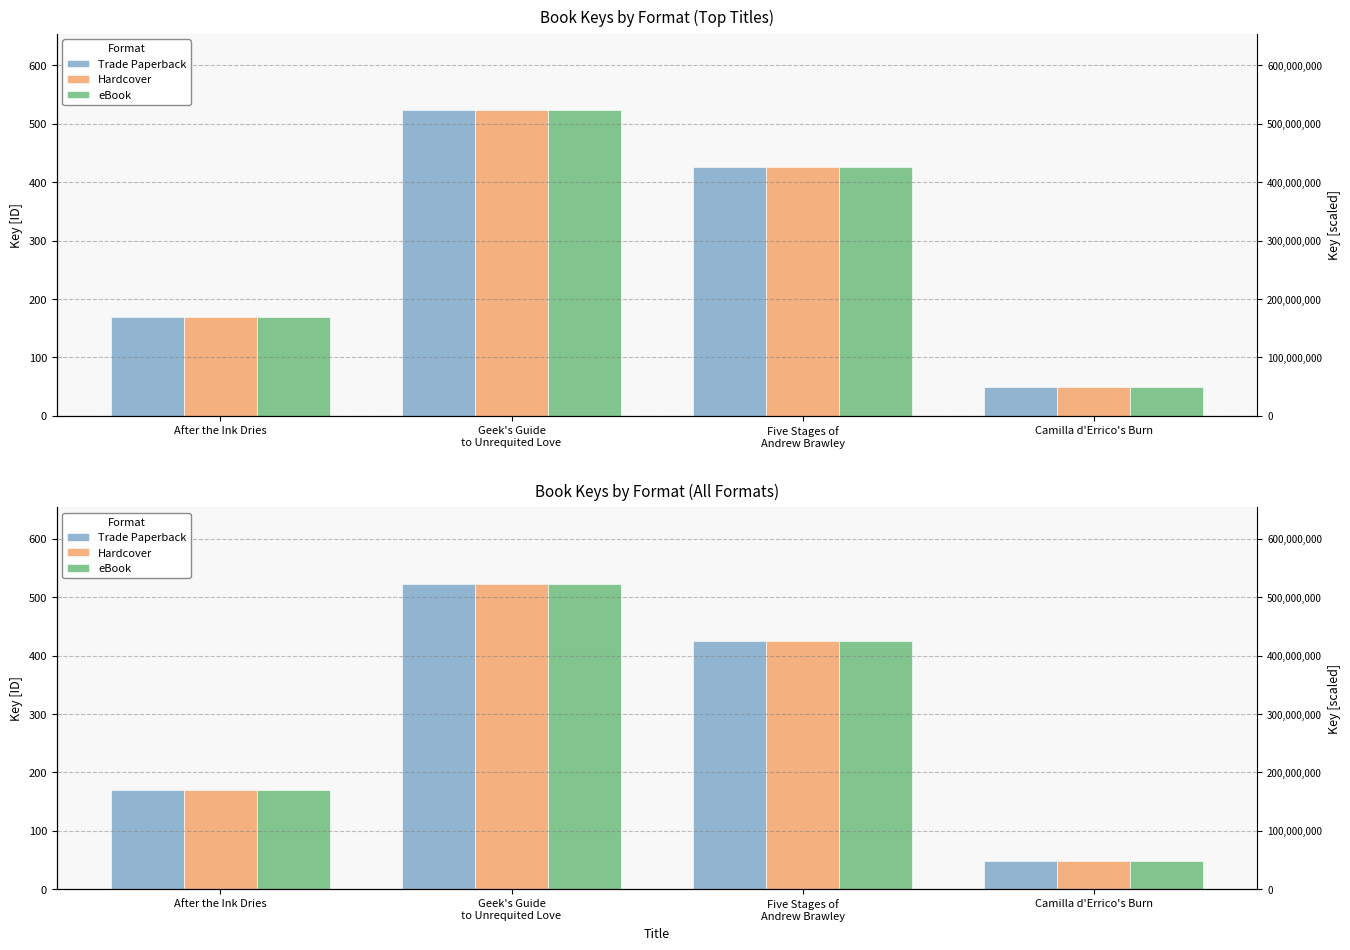

Is the value of eBook at After the Ink Dries greater than the value of Hardcover at Five Stages of
Andrew Brawley?

No